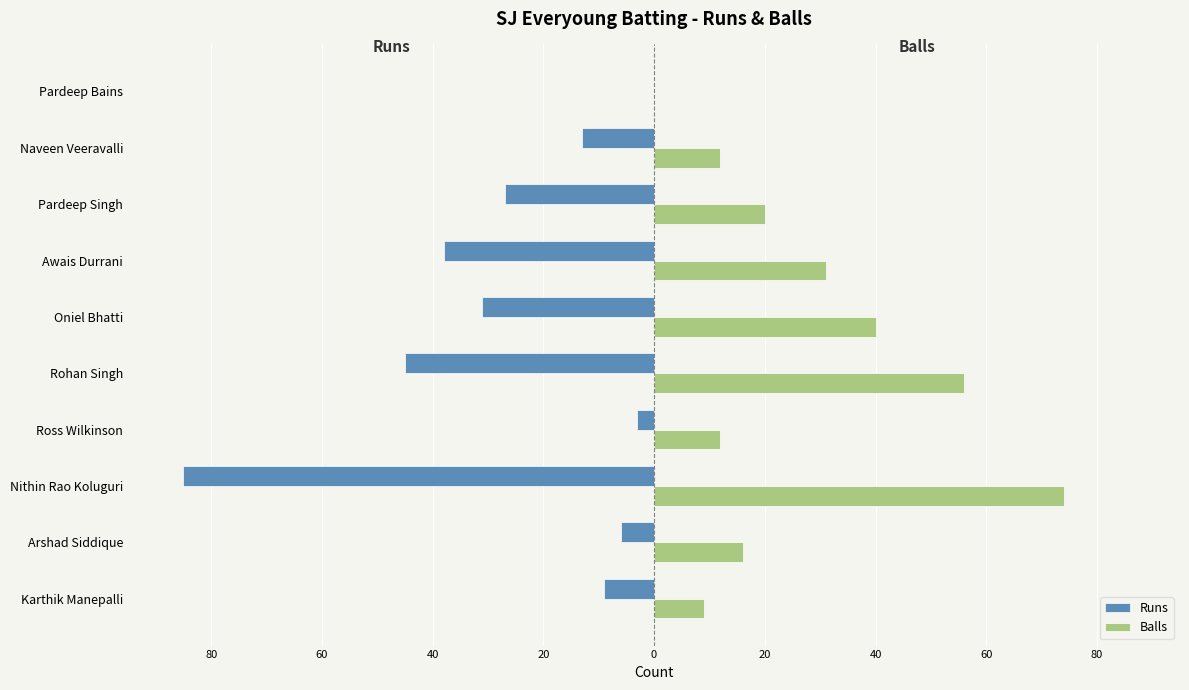

What is the difference between the maximum and minimum values in the Balls series?

74